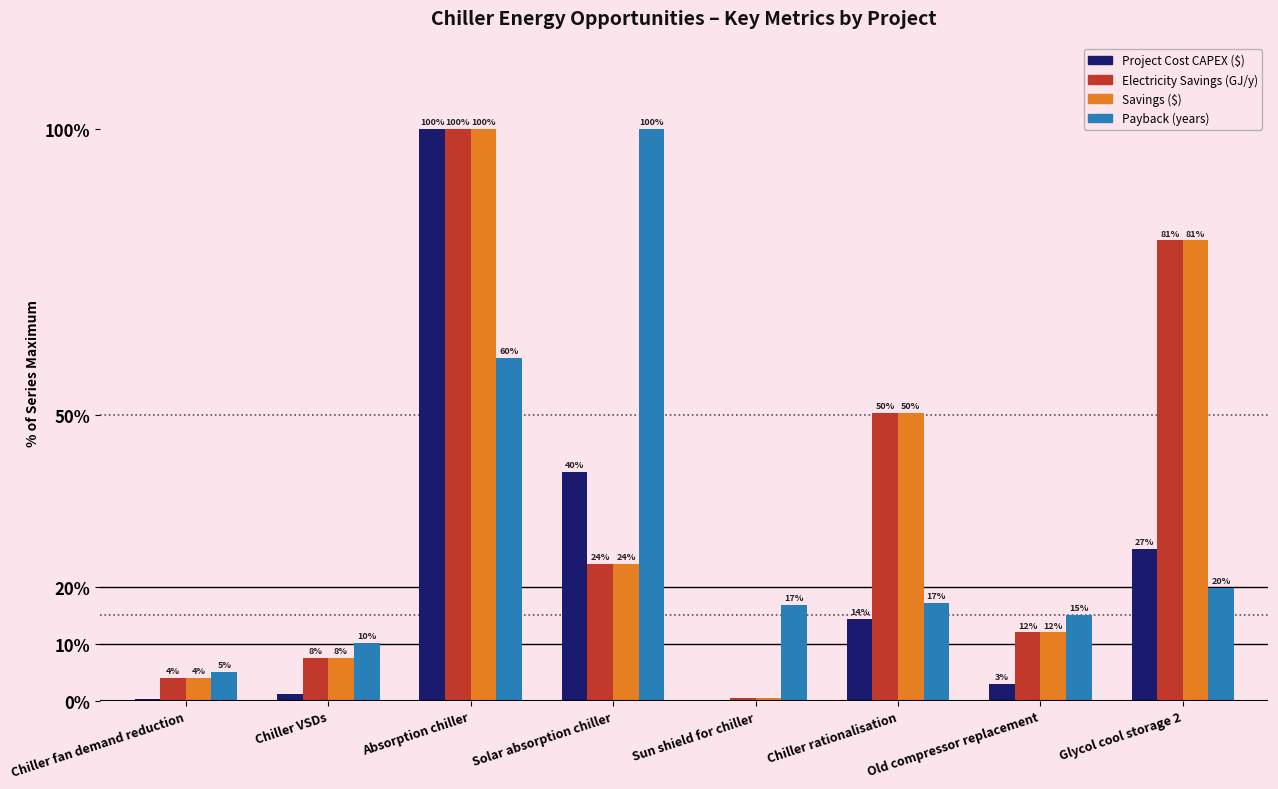

How many groups of bars are there?

8